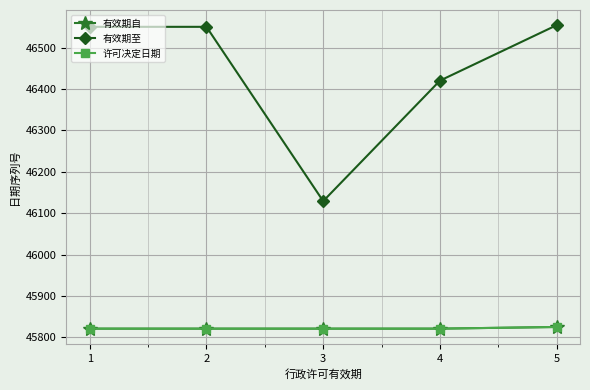

Between 3 and 2, which is larger?

3